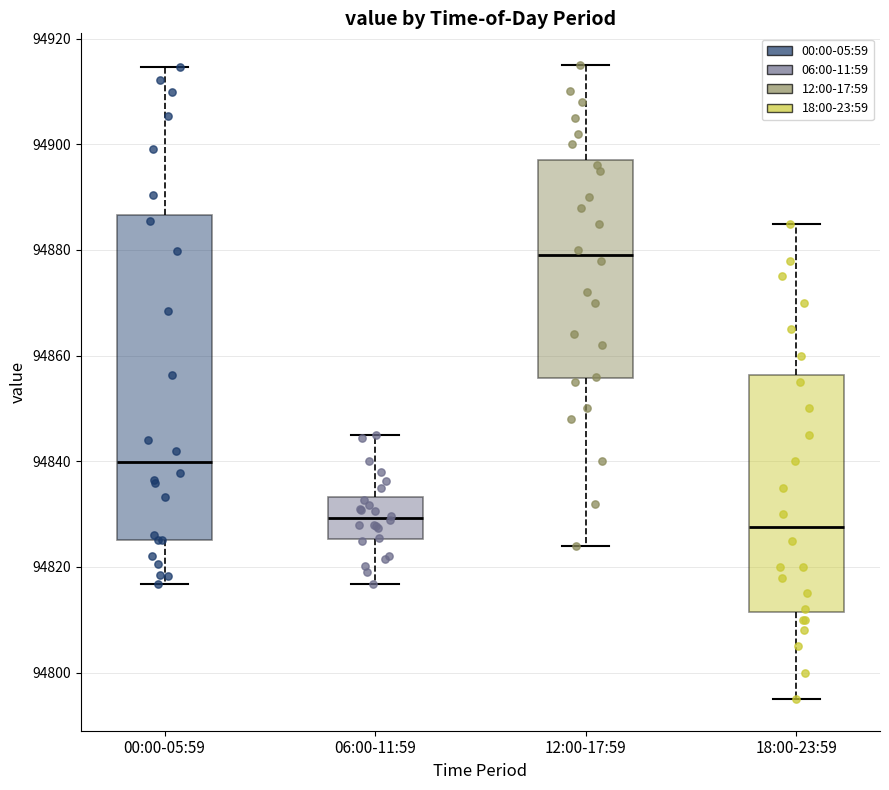

Reading left to right, transcribe this box plot: for each box, give where its median line is, the range the box spans, and where its two whiskers end, as read against the y-axis. The values are not printed on the chart, so give them approximately, as read against the axis.

00:00-05:59: median 94840, box 94826 to 94886, whiskers 94816 to 94914
06:00-11:59: median 94830, box 94826 to 94834, whiskers 94816 to 94846
12:00-17:59: median 94880, box 94856 to 94898, whiskers 94824 to 94916
18:00-23:59: median 94828, box 94812 to 94856, whiskers 94796 to 94886